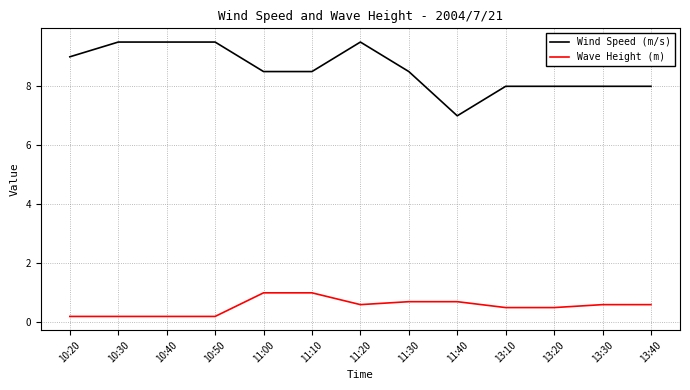

Rank the series by their maximum value, from highest to lowest.

Wind Speed (m/s), Wave Height (m)